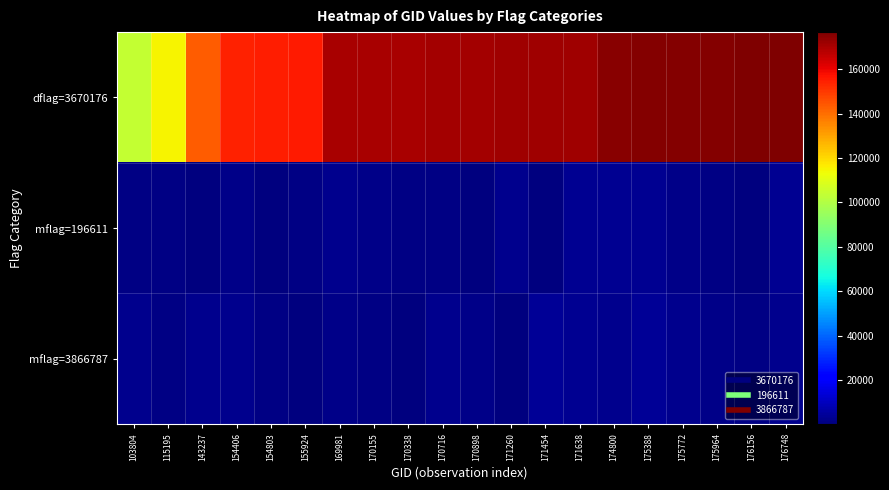

At 171260, list the series in order from smallest to largest.

mflag=3866787, mflag=196611, dflag=3670176